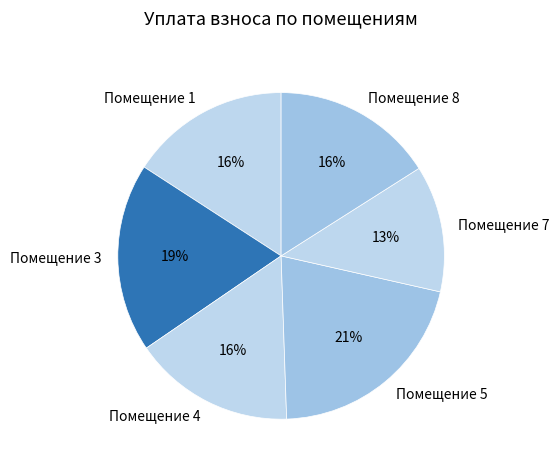

Does Помещение 1 represent more than half of the total?

No